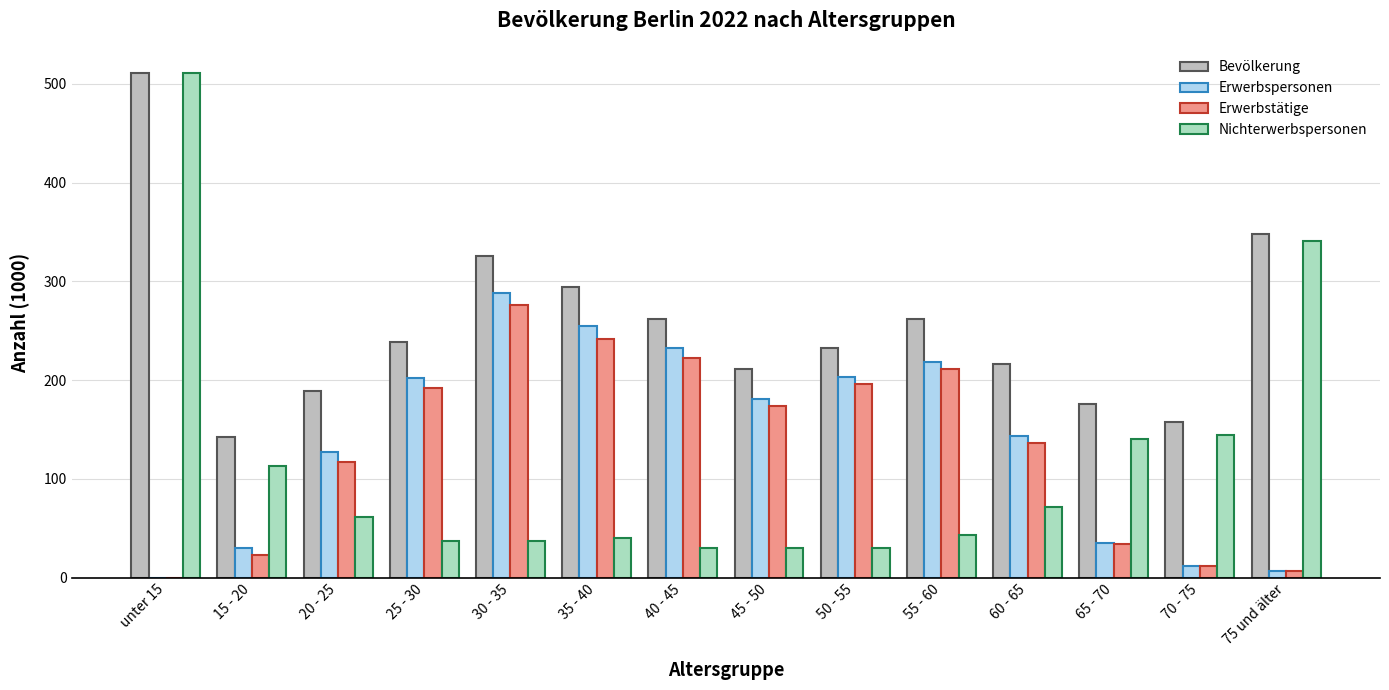

The Erwerbspersonen series shows 52 at 25 - 30. True or false?

False